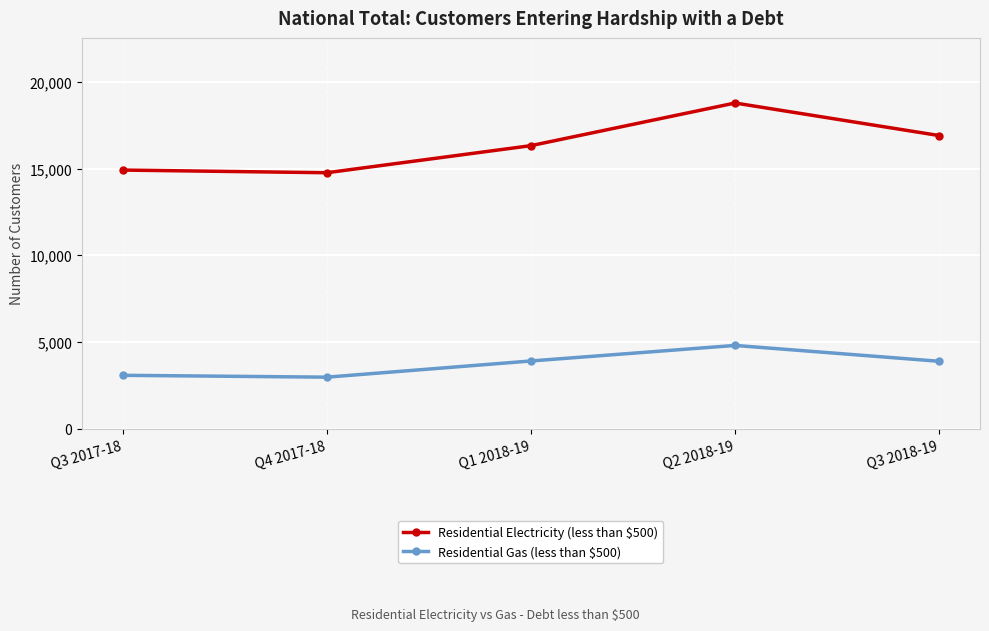

How many lines are shown in the chart?

2